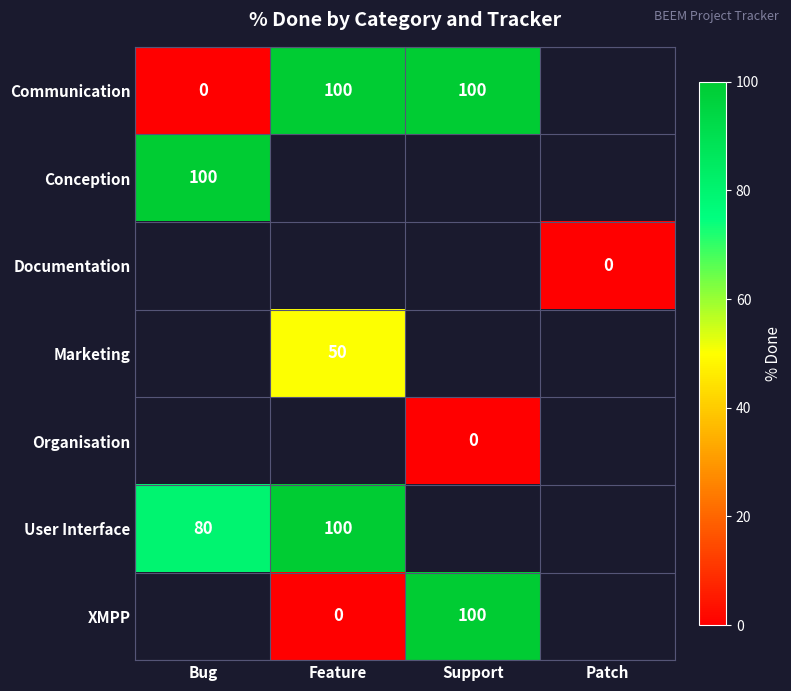

What is the sum of the Communication values at Feature and Support?

200